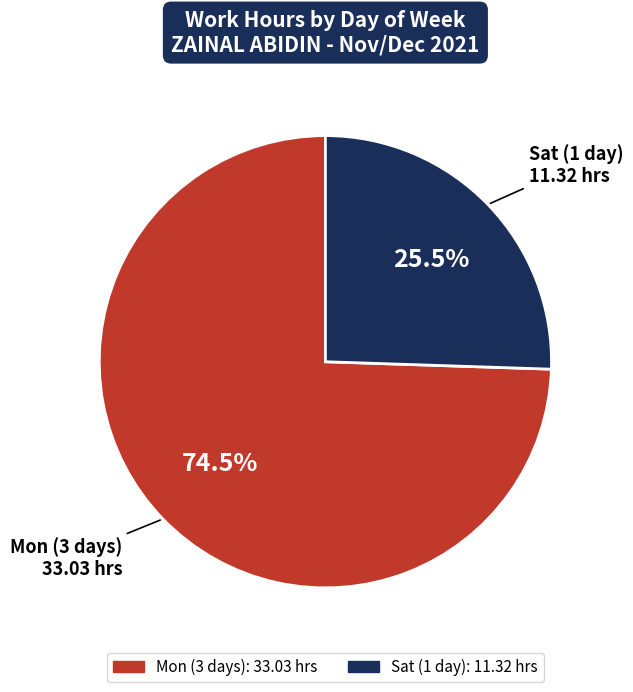

Does any single category account for the majority?

Yes